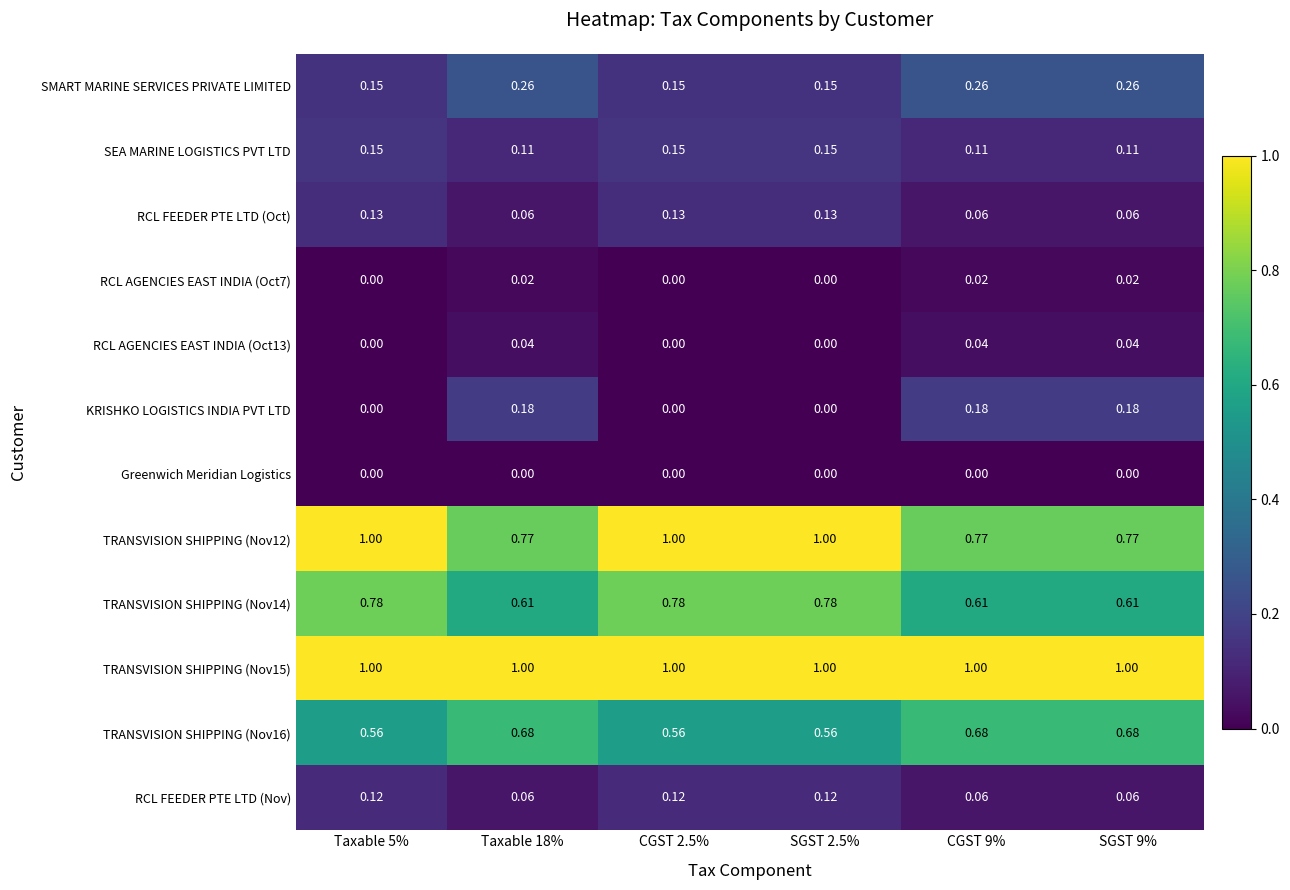

Is the value of RCL AGENCIES EAST INDIA (Oct7) at Taxable 18% greater than the value of SMART MARINE SERVICES PRIVATE LIMITED at SGST 2.5%?

No